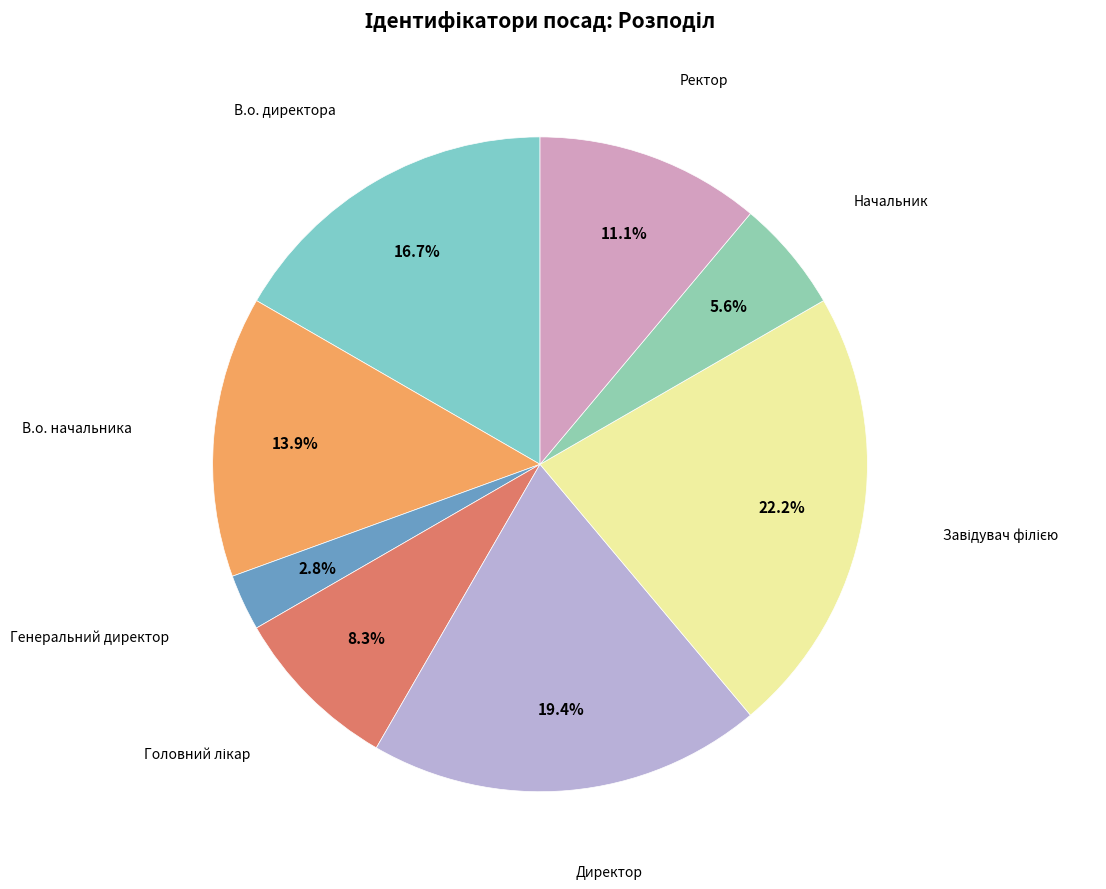

Is there a majority slice in this chart?

No